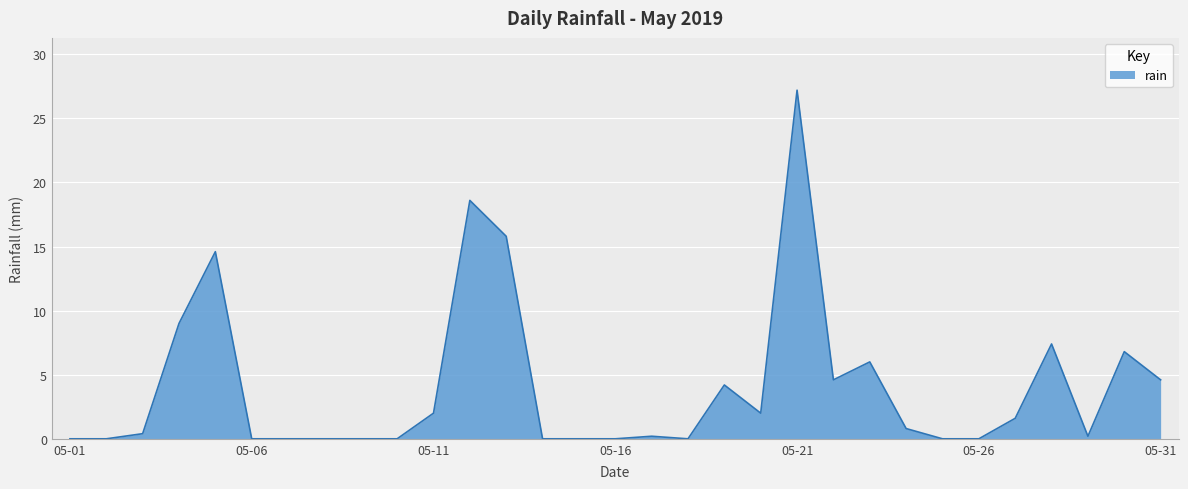

What is the difference between the maximum and minimum values?

27.2